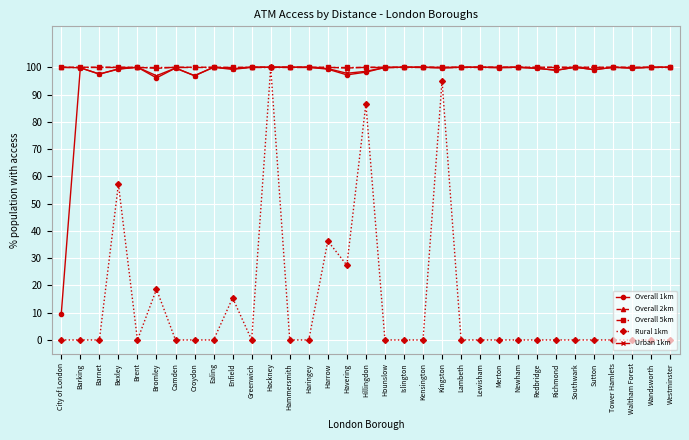

Which series has the widest spread of values?

Rural 1km